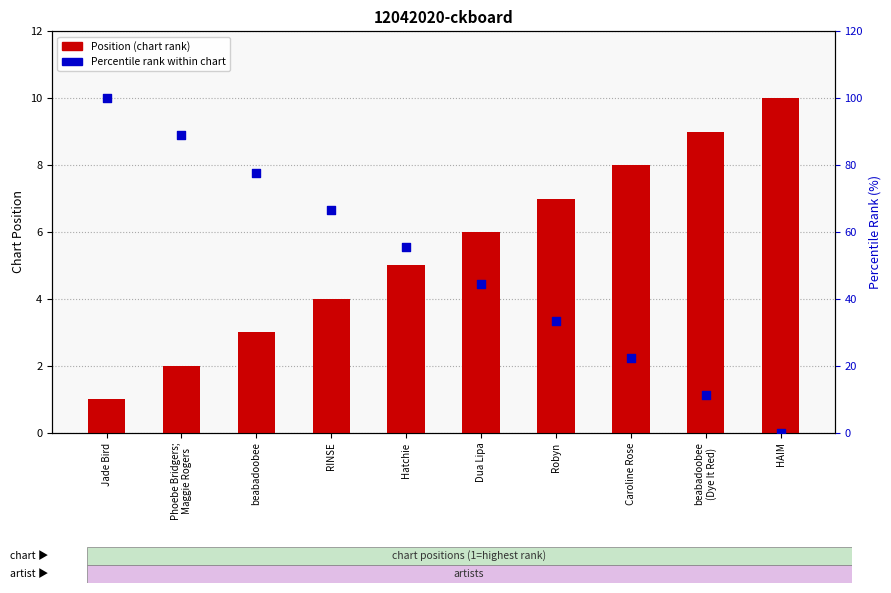

At which category is the sum across all series the highest?

Jade Bird